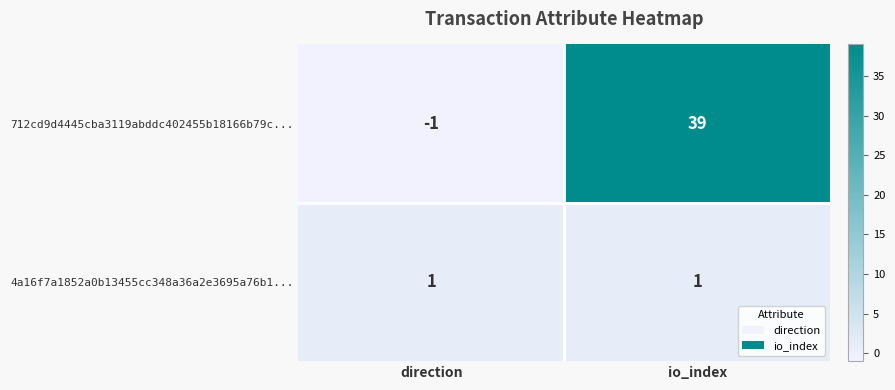

Reading left to right, what are all the values shown in this chart?

712cd9d4445cba3119abddc402455b18166b79c...: -1	39
4a16f7a1852a0b13455cc348a36a2e3695a76b1...: 1	1